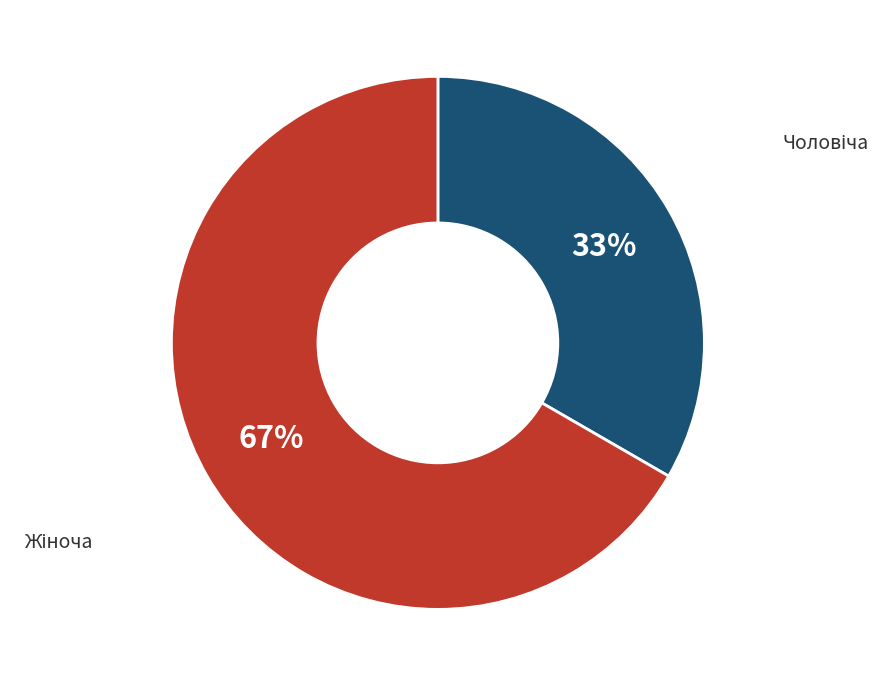

To the nearest percent, what is the average slice percentage?

50%